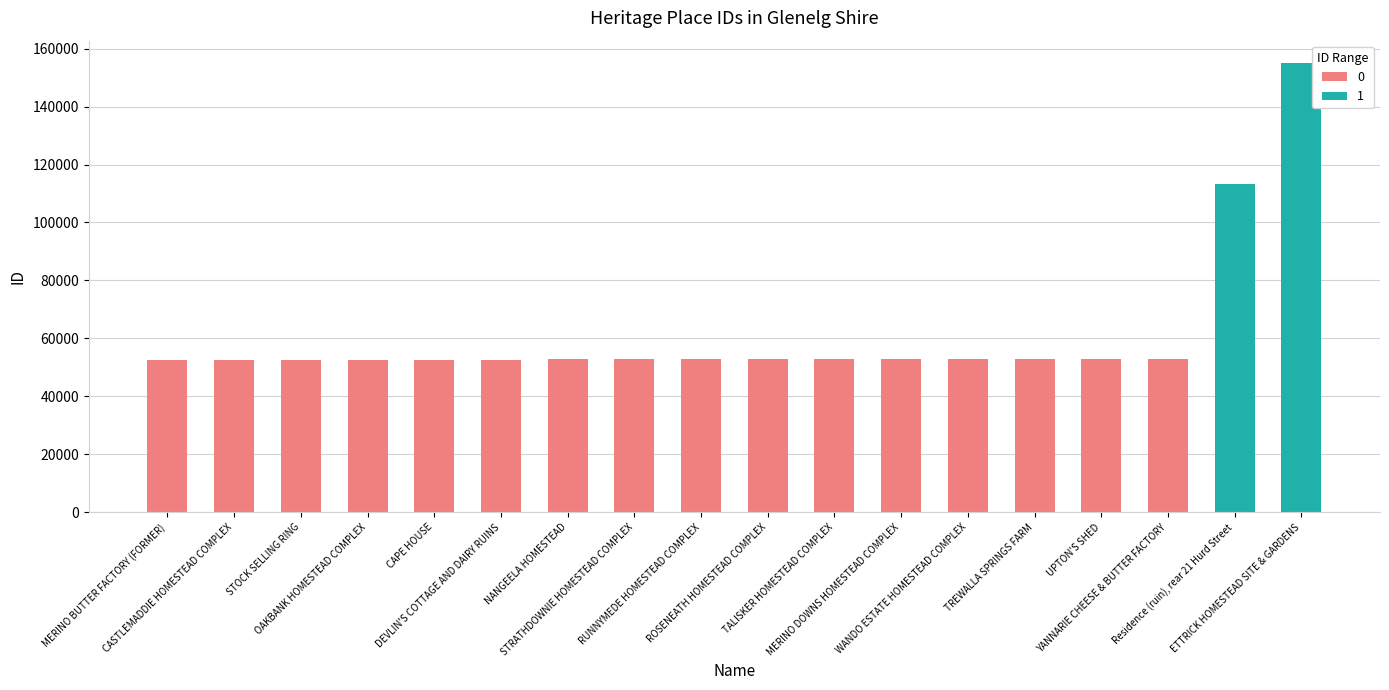

Between STOCK SELLING RING and YANNARIE CHEESE & BUTTER FACTORY, which is larger?

STOCK SELLING RING